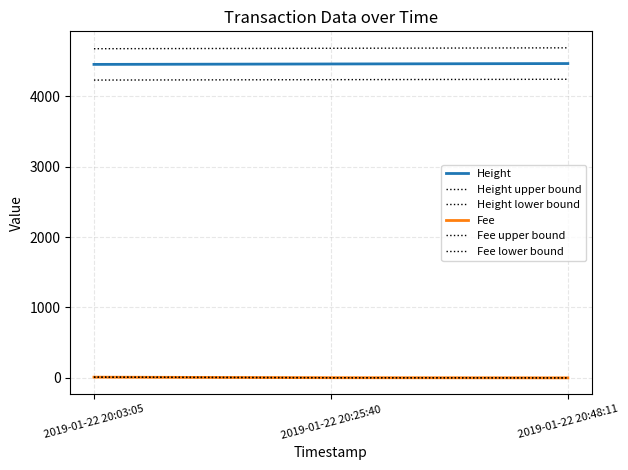

At which label does Fee first exceed 2?

2019-01-22 20:03:05